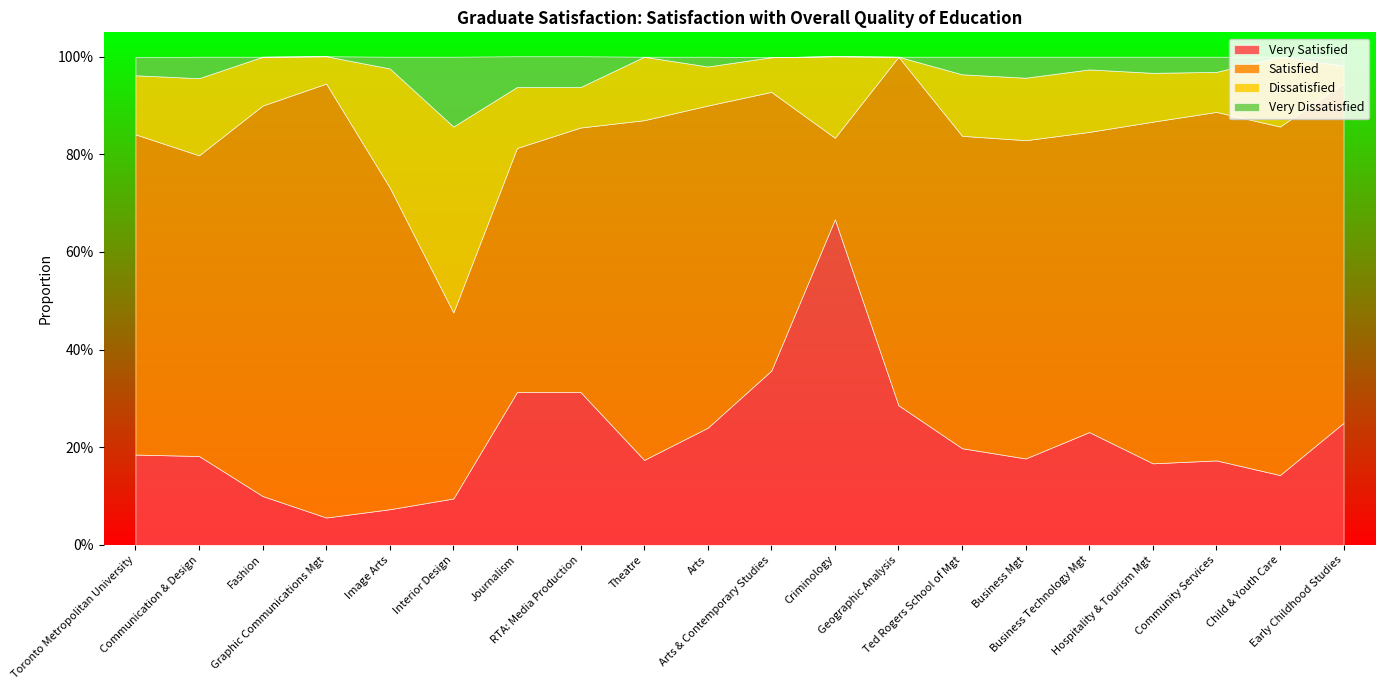

What is the difference between the highest and lowest values at Geographic Analysis?

0.7